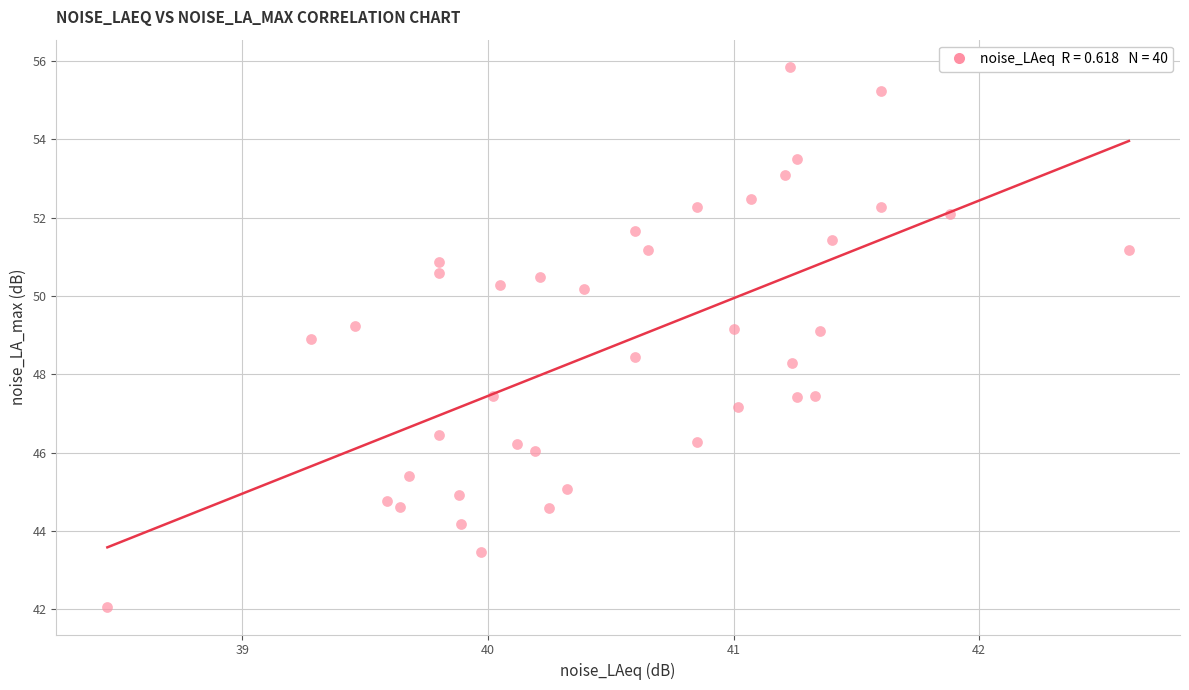

What is the range of Y values (max minus min)?

13.8